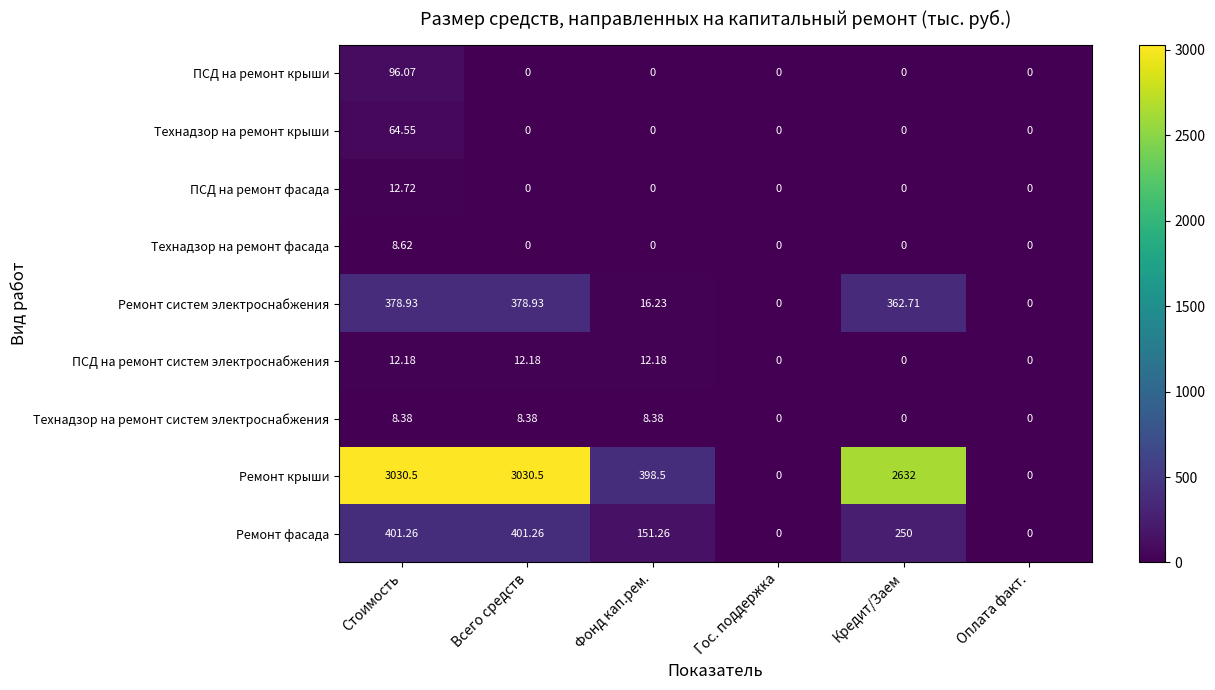

List the series in order of their peak value, highest first.

Ремонт крыши, Ремонт фасада, Ремонт систем электроснабжения, ПСД на ремонт крыши, Технадзор на ремонт крыши, ПСД на ремонт фасада, ПСД на ремонт систем электроснабжения, Технадзор на ремонт фасада, Технадзор на ремонт систем электроснабжения